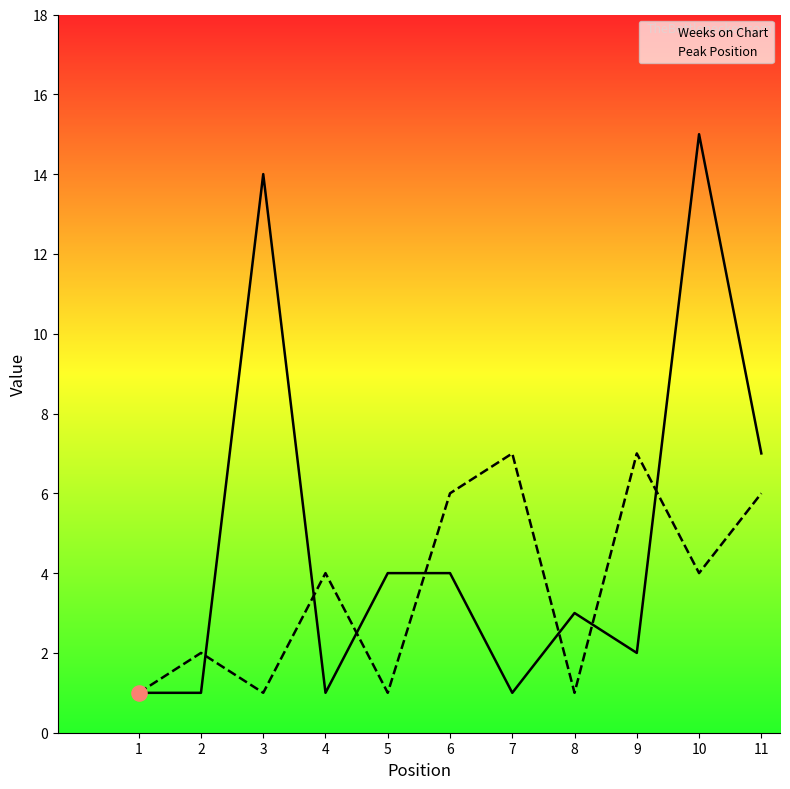

Which series has the largest Y range (max minus min)?

Weeks on Chart